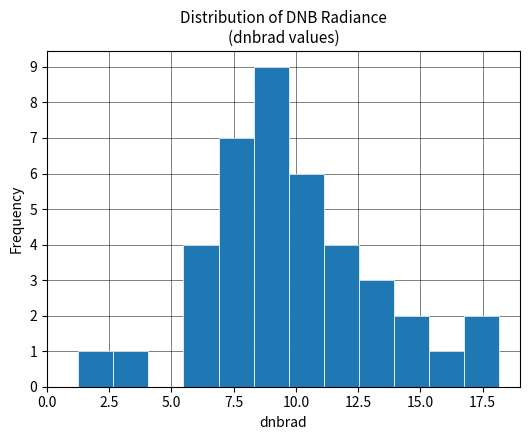

Read against the x-axis, roughly where is the centre of the tallest bar?

9.0